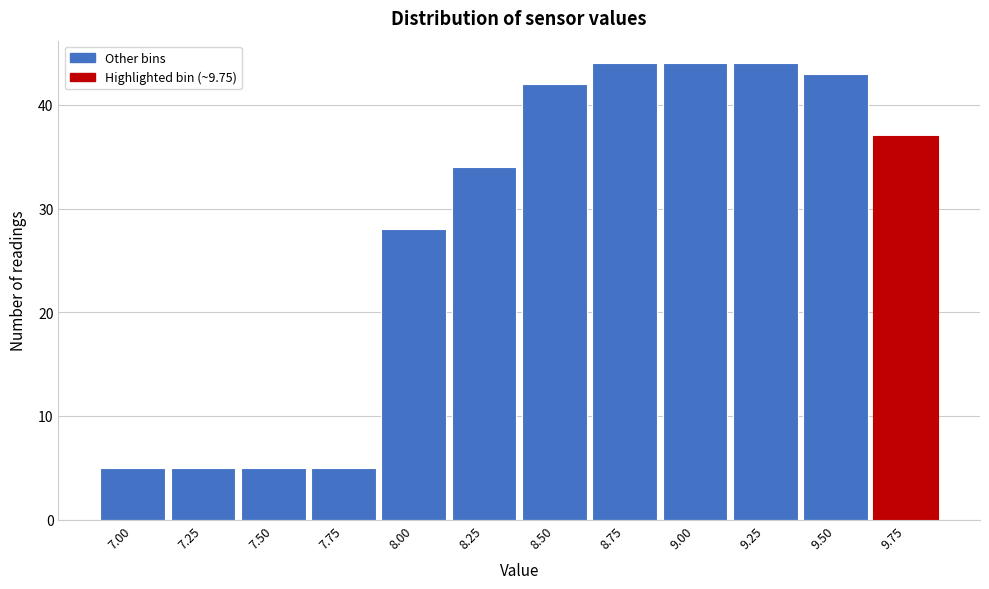

Reading right to left, extract all data points from this chart.

37	43	44	44	44	42	34	28	5	5	5	5